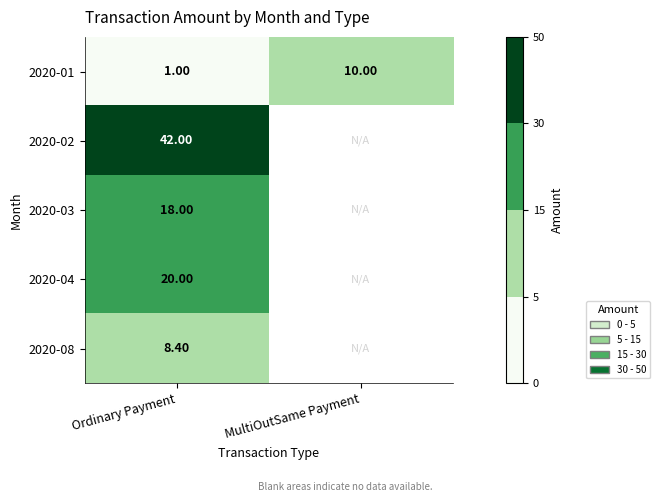

Rank the categories by 2020-01 value from lowest to highest.

Ordinary Payment, MultiOutSame Payment